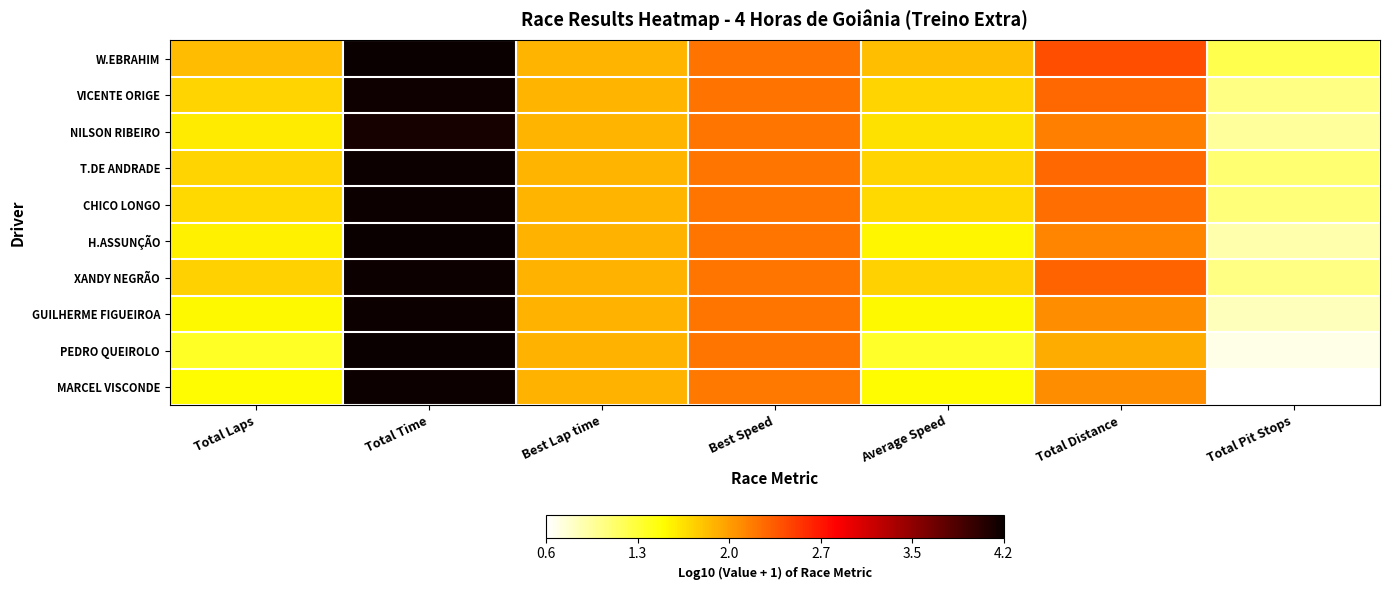

Reading right to left, what are all the values shown in this chart?

W.EBRAHIM: Total Pit Stops=1.2	Total Distance=2.4	Average Speed=1.8	Best Speed=2.2	Best Lap time=1.9	Total Time=4.2	Total Laps=1.9
VICENTE ORIGE: Total Pit Stops=1.0	Total Distance=2.3	Average Speed=1.7	Best Speed=2.2	Best Lap time=1.9	Total Time=4.1	Total Laps=1.7
NILSON RIBEIRO: Total Pit Stops=1.0	Total Distance=2.2	Average Speed=1.7	Best Speed=2.2	Best Lap time=1.9	Total Time=4.1	Total Laps=1.6
T.DE ANDRADE: Total Pit Stops=1.1	Total Distance=2.3	Average Speed=1.7	Best Speed=2.2	Best Lap time=1.9	Total Time=4.1	Total Laps=1.7
CHICO LONGO: Total Pit Stops=1.1	Total Distance=2.3	Average Speed=1.7	Best Speed=2.2	Best Lap time=1.9	Total Time=4.1	Total Laps=1.7
H.ASSUNÇÃO: Total Pit Stops=0.9	Total Distance=2.2	Average Speed=1.6	Best Speed=2.2	Best Lap time=1.9	Total Time=4.2	Total Laps=1.6
XANDY NEGRÃO: Total Pit Stops=1.0	Total Distance=2.3	Average Speed=1.8	Best Speed=2.2	Best Lap time=1.9	Total Time=4.1	Total Laps=1.8
GUILHERME FIGUEIROA: Total Pit Stops=0.8	Total Distance=2.1	Average Speed=1.5	Best Speed=2.2	Best Lap time=1.9	Total Time=4.1	Total Laps=1.5
PEDRO QUEIROLO: Total Pit Stops=0.7	Total Distance=2.0	Average Speed=1.4	Best Speed=2.2	Best Lap time=1.9	Total Time=4.2	Total Laps=1.4
MARCEL VISCONDE: Total Pit Stops=0.6	Total Distance=2.1	Average Speed=1.5	Best Speed=2.2	Best Lap time=1.9	Total Time=4.1	Total Laps=1.5